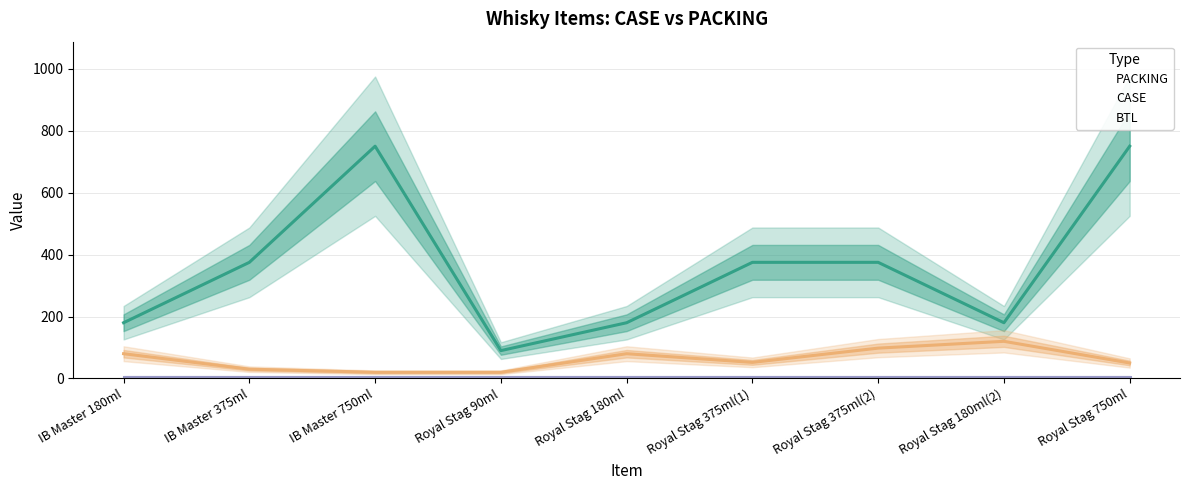

Is the value of PACKING at Royal Stag 180ml greater than the value of CASE at IB Master 750ml?

Yes